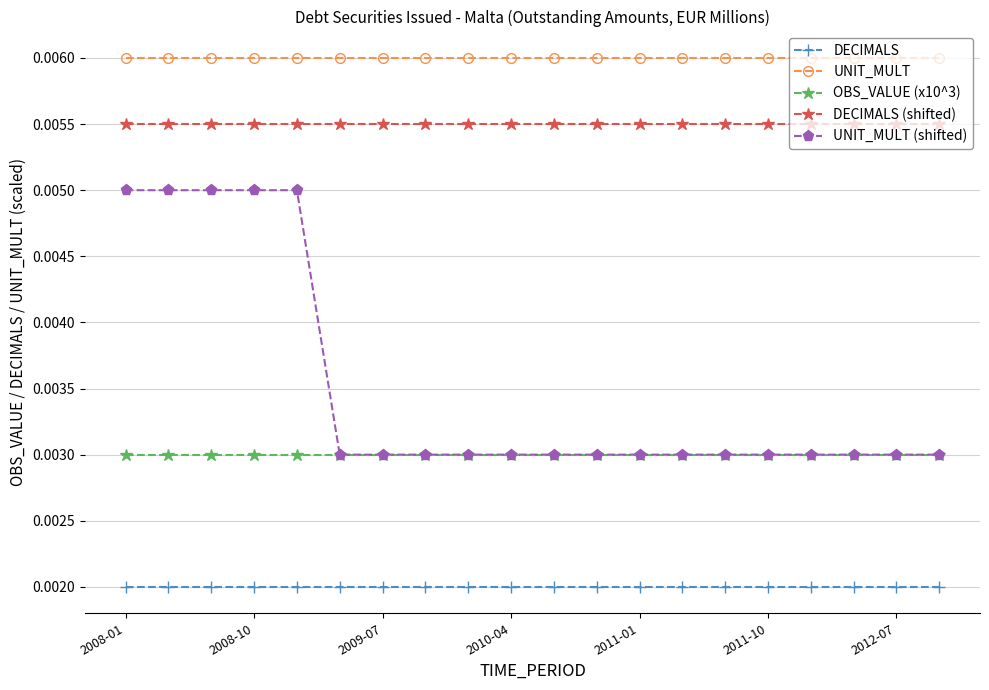

True or false: DECIMALS and UNIT_MULT (shifted) cross at least once.

False